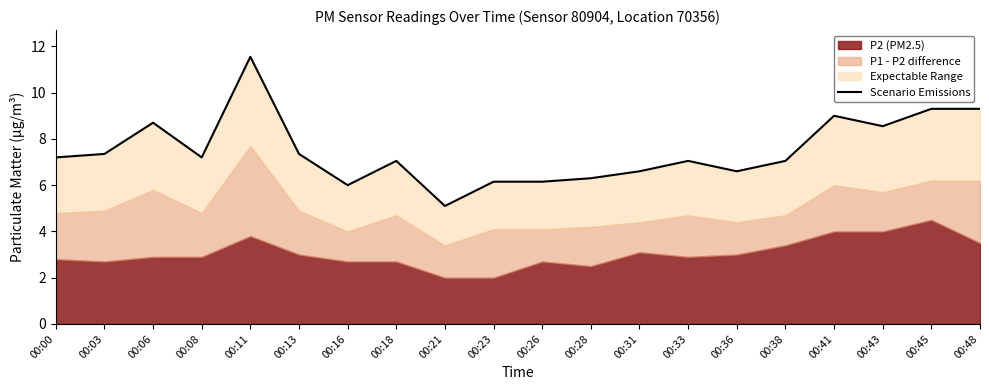

Reading left to right, list all the values displayed in this chart.

7.2	7.4	8.7	7.2	11.6	7.4	6.0	7.1	5.1	6.1	6.1	6.3	6.6	7.1	6.6	7.1	9.0	8.6	9.3	9.3